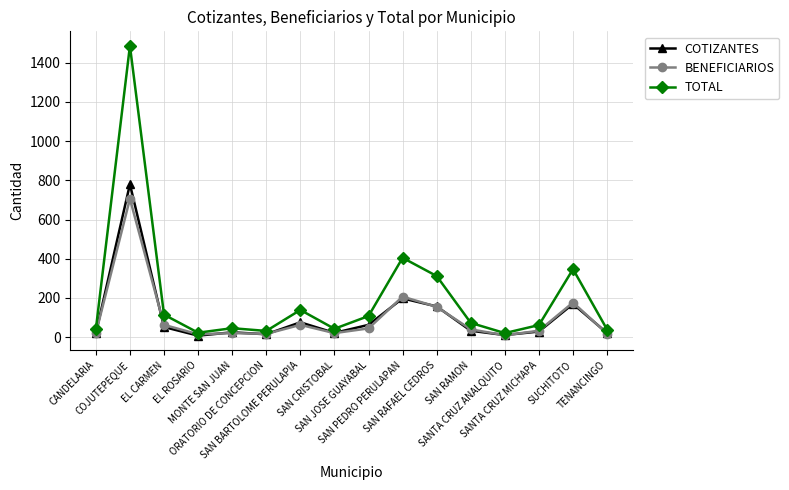

Is it true that COTIZANTES equals 35 at SAN CRISTOBAL?

False